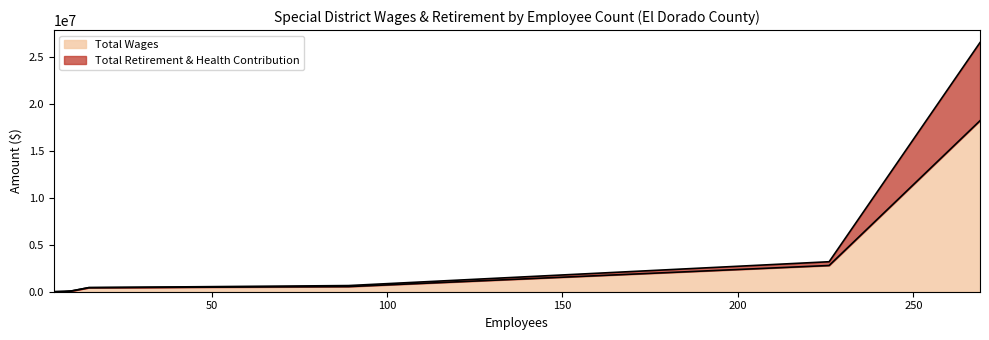

List the series in order of their overall mean, lowest first.

Total Retirement & Health Contribution, Total Wages